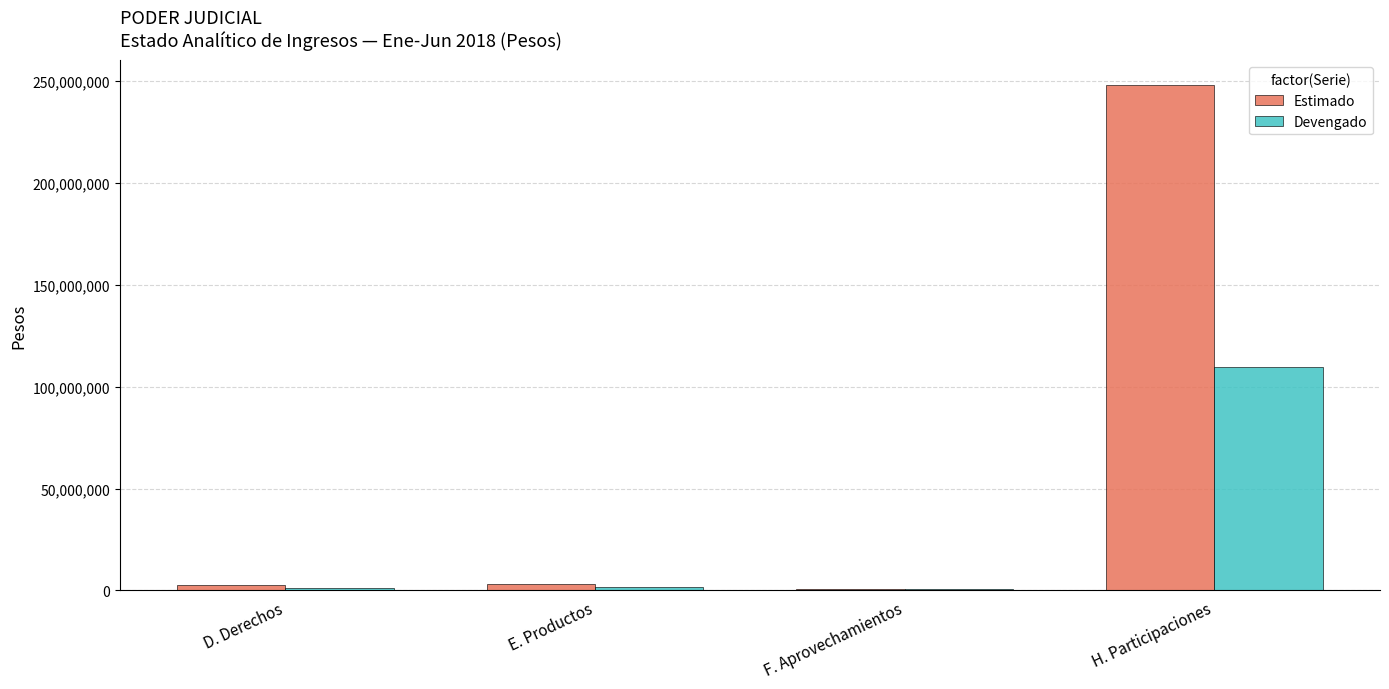

Which series changed the most between E. Productos and H. Participaciones?

Estimado